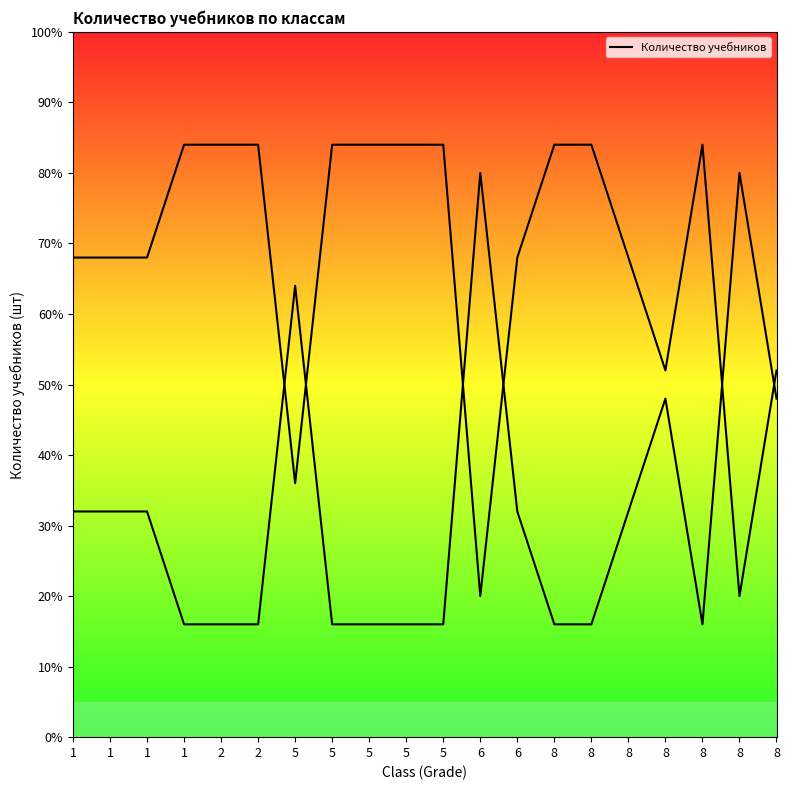

What is the smallest value displayed?

16